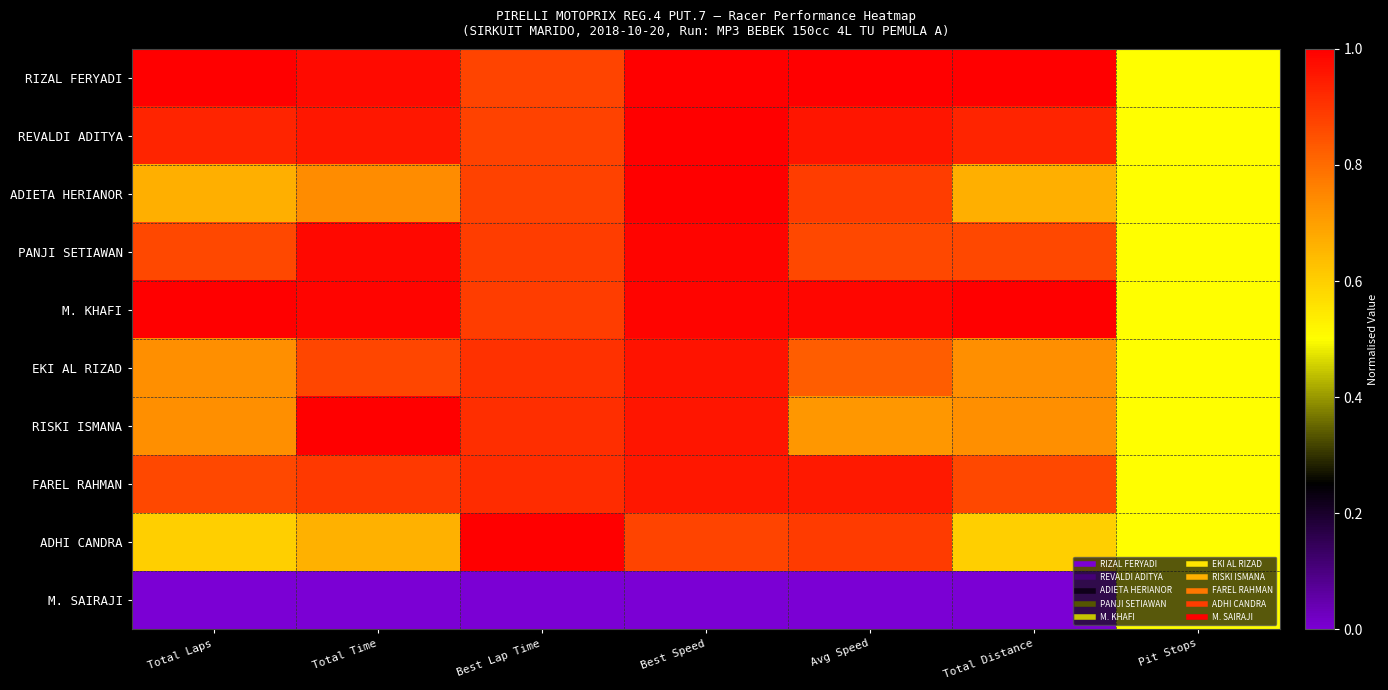

Reading right to left, list all the values displayed in this chart.

RIZAL FERYADI: Pit Stops=0.5	Total Distance=1.0	Avg Speed=1.0	Best Speed=1.0	Best Lap Time=0.9	Total Time=1.0	Total Laps=1.0
REVALDI ADITYA: Pit Stops=0.5	Total Distance=0.9	Avg Speed=1.0	Best Speed=1.0	Best Lap Time=0.9	Total Time=1.0	Total Laps=0.9
ADIETA HERIANOR: Pit Stops=0.5	Total Distance=0.7	Avg Speed=0.9	Best Speed=1.0	Best Lap Time=0.9	Total Time=0.7	Total Laps=0.7
PANJI SETIAWAN: Pit Stops=0.5	Total Distance=0.9	Avg Speed=0.9	Best Speed=1.0	Best Lap Time=0.9	Total Time=1.0	Total Laps=0.9
M. KHAFI: Pit Stops=0.5	Total Distance=1.0	Avg Speed=1.0	Best Speed=1.0	Best Lap Time=0.9	Total Time=1.0	Total Laps=1.0
EKI AL RIZAD: Pit Stops=0.5	Total Distance=0.7	Avg Speed=0.8	Best Speed=1.0	Best Lap Time=0.9	Total Time=0.9	Total Laps=0.7
RISKI ISMANA: Pit Stops=0.5	Total Distance=0.7	Avg Speed=0.7	Best Speed=1.0	Best Lap Time=0.9	Total Time=1.0	Total Laps=0.7
FAREL RAHMAN: Pit Stops=0.5	Total Distance=0.9	Avg Speed=0.9	Best Speed=1.0	Best Lap Time=0.9	Total Time=0.9	Total Laps=0.9
ADHI CANDRA: Pit Stops=0.5	Total Distance=0.6	Avg Speed=0.9	Best Speed=0.9	Best Lap Time=1.0	Total Time=0.7	Total Laps=0.6
M. SAIRAJI: Pit Stops=0.5	Total Distance=0.0	Avg Speed=0.0	Best Speed=0.0	Best Lap Time=0.0	Total Time=0.0	Total Laps=0.0